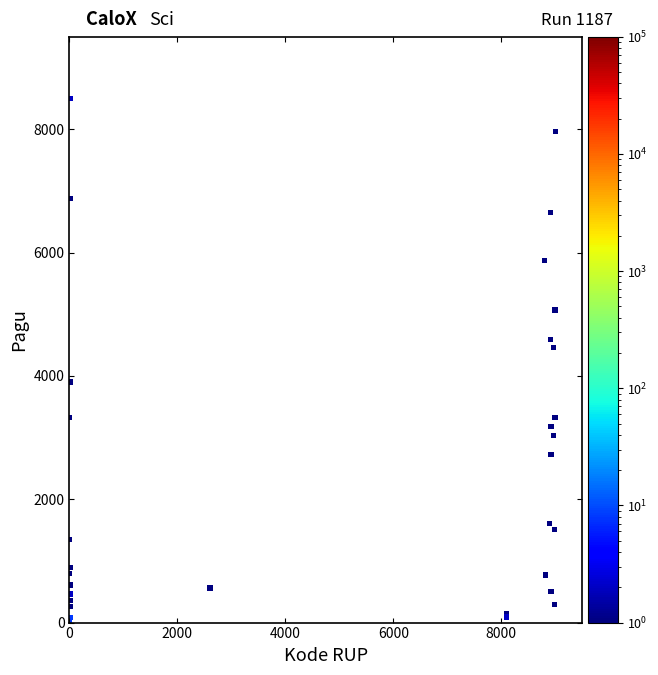

What Y value in the scatter plot is closest to 4250?

4464.2